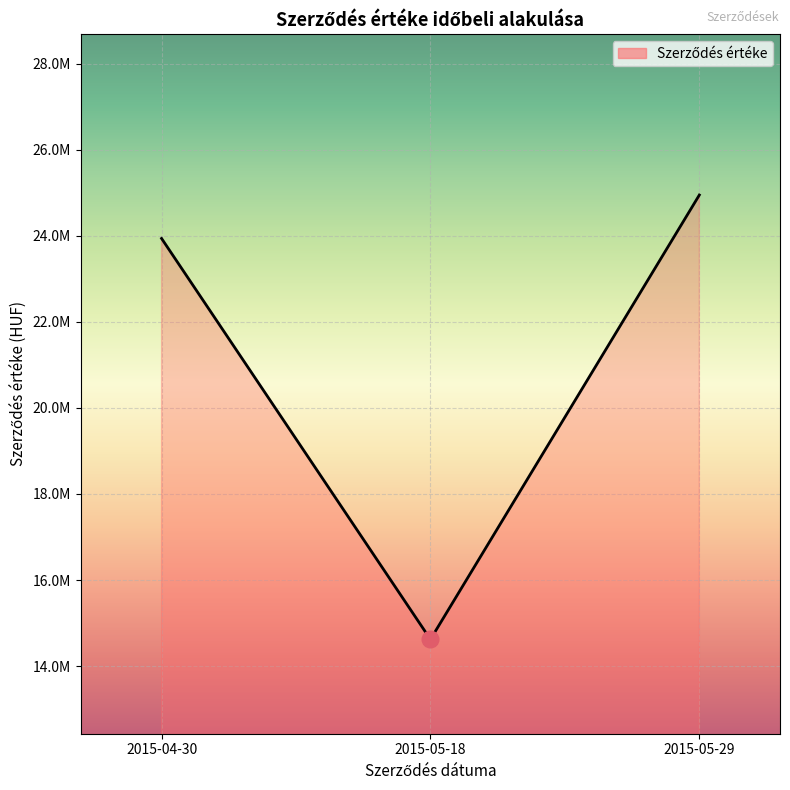

Is this an area chart (filled region under the line)?

Yes